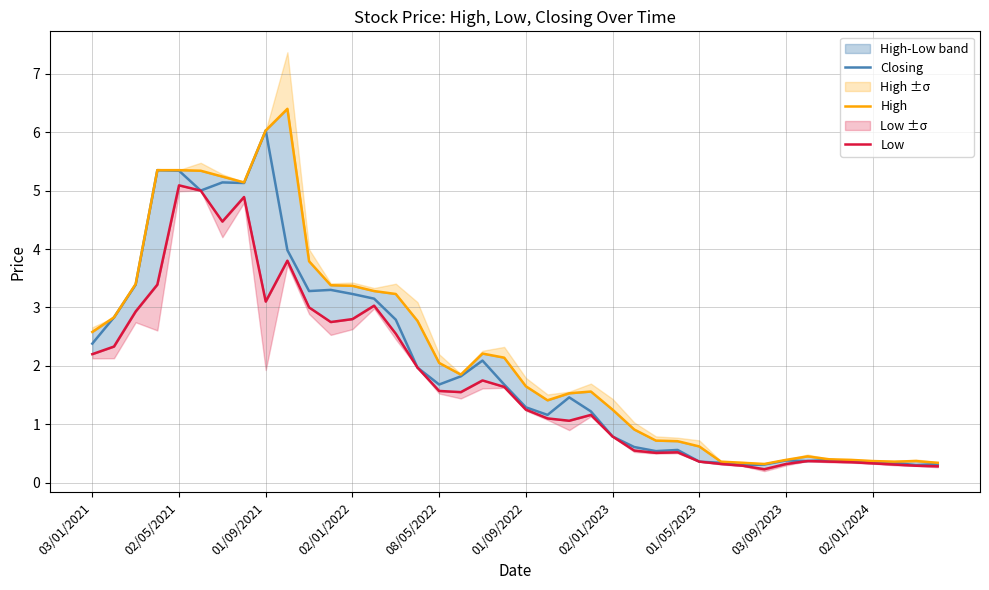

In Low, how many points are lower than both neighbors (excluding endpoints)?

7